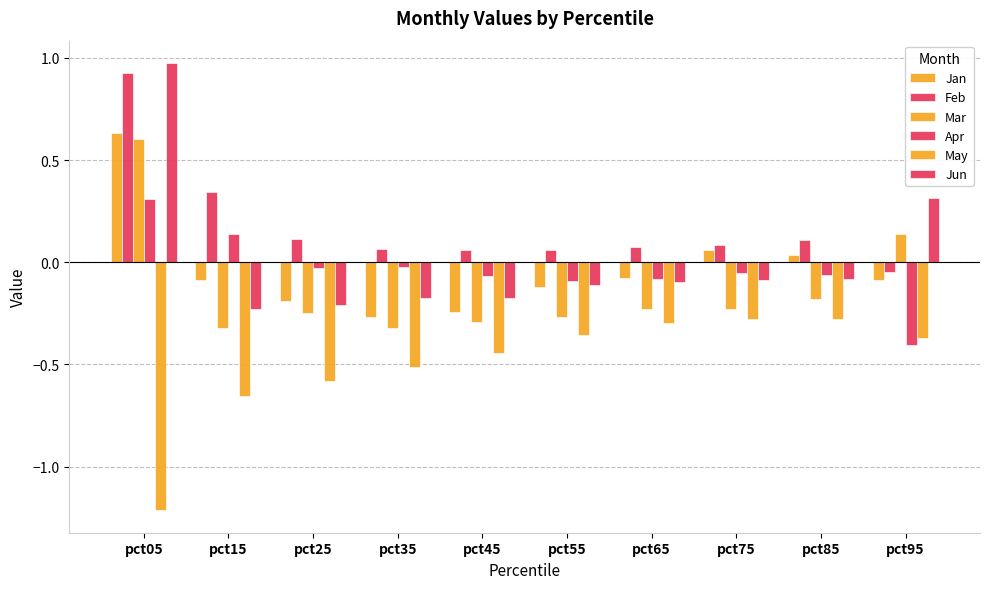

Reading left to right, list all the values displayed in this chart.

Jan: pct05=0.6	pct15=-0.1	pct25=-0.2	pct35=-0.3	pct45=-0.2	pct55=-0.1	pct65=-0.1	pct75=0.1	pct85=0.0	pct95=-0.1
Feb: pct05=0.9	pct15=0.3	pct25=0.1	pct35=0.1	pct45=0.1	pct55=0.1	pct65=0.1	pct75=0.1	pct85=0.1	pct95=-0.0
Mar: pct05=0.6	pct15=-0.3	pct25=-0.2	pct35=-0.3	pct45=-0.3	pct55=-0.3	pct65=-0.2	pct75=-0.2	pct85=-0.2	pct95=0.1
Apr: pct05=0.3	pct15=0.1	pct25=-0.0	pct35=-0.0	pct45=-0.1	pct55=-0.1	pct65=-0.1	pct75=-0.1	pct85=-0.1	pct95=-0.4
May: pct05=-1.2	pct15=-0.7	pct25=-0.6	pct35=-0.5	pct45=-0.4	pct55=-0.4	pct65=-0.3	pct75=-0.3	pct85=-0.3	pct95=-0.4
Jun: pct05=1.0	pct15=-0.2	pct25=-0.2	pct35=-0.2	pct45=-0.2	pct55=-0.1	pct65=-0.1	pct75=-0.1	pct85=-0.1	pct95=0.3